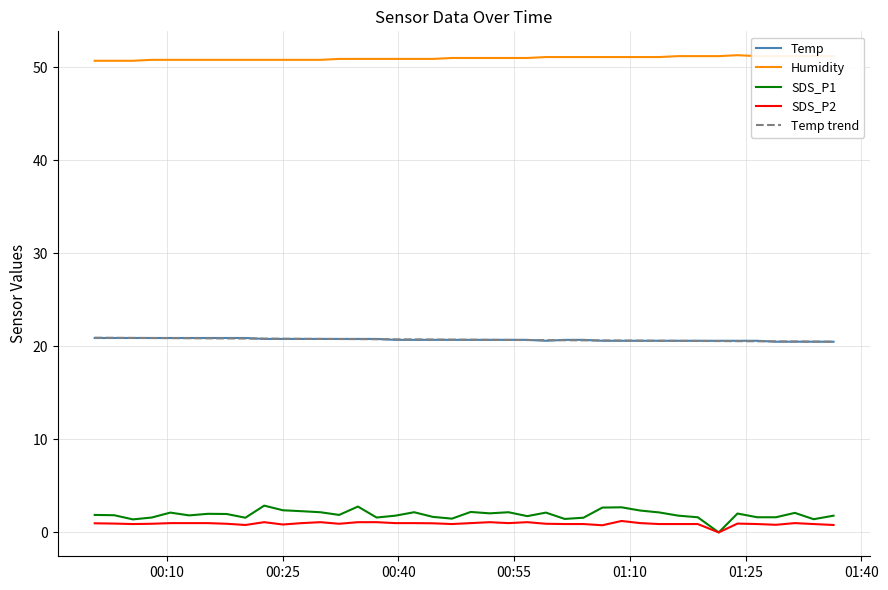

True or false: Temp and SDS_P2 cross at least once.

False